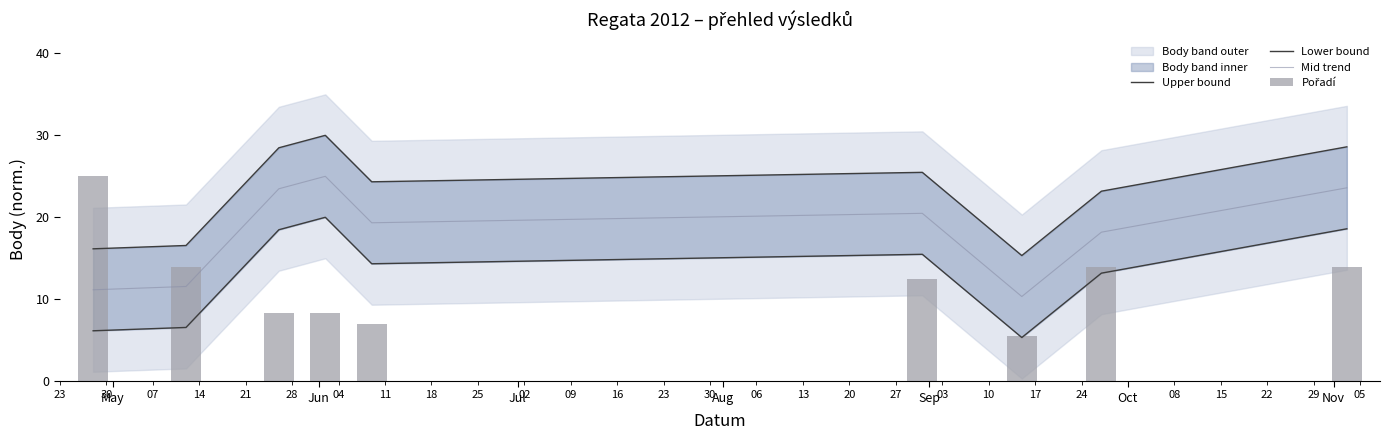

What is the highest value of the Mid trend series?

25.0